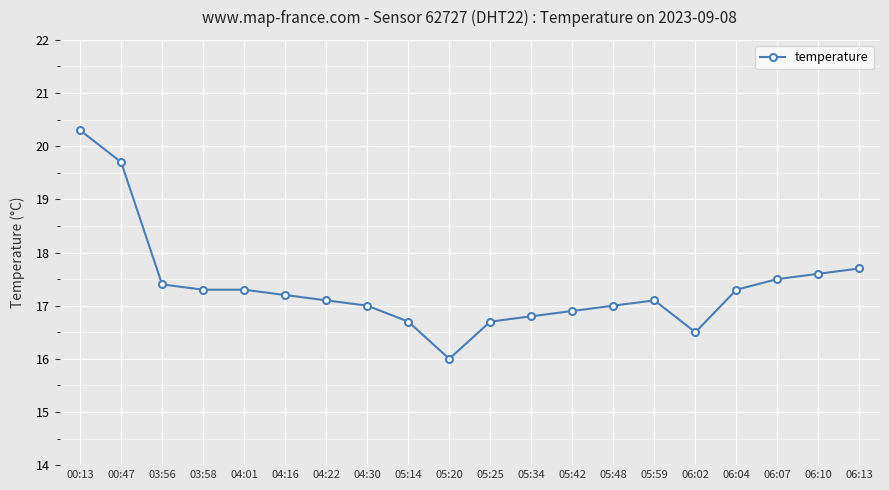

What is the average value?

17.4